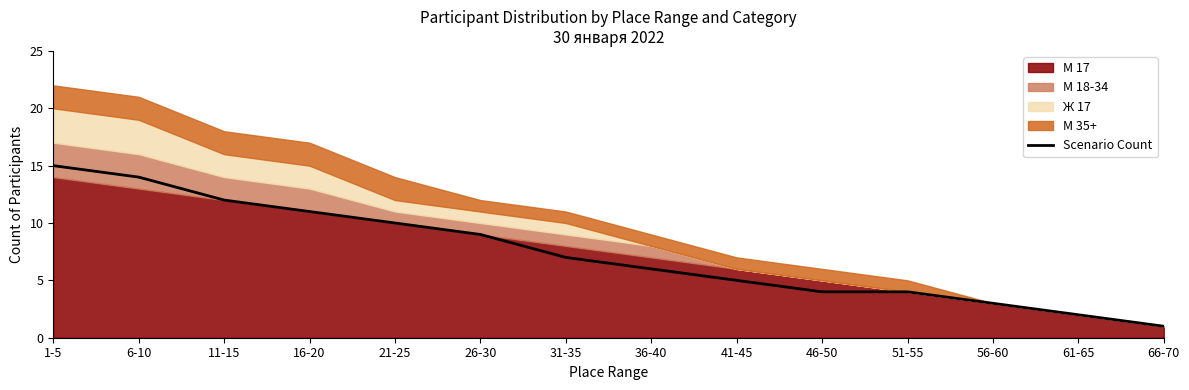

The value at 66-70 is 0. True or false?

False